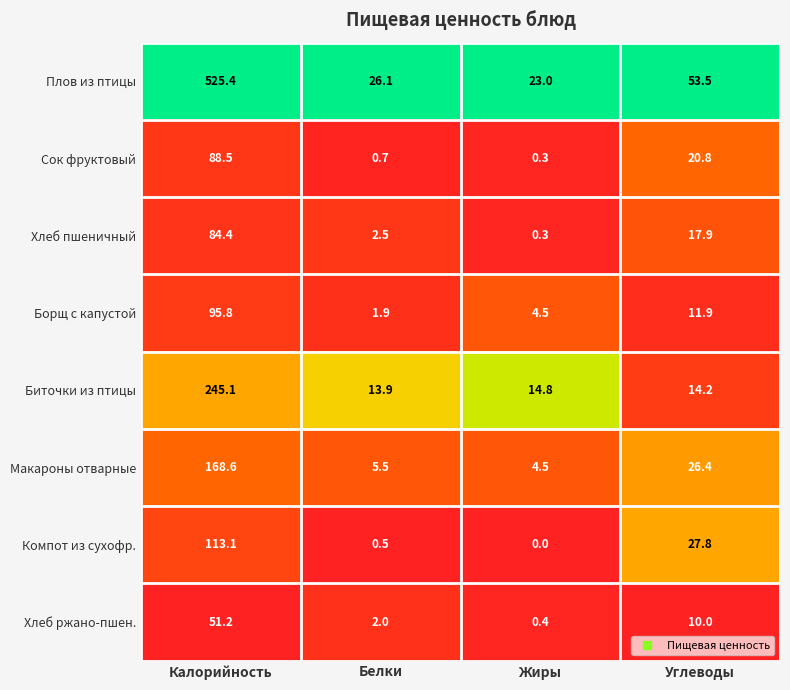

At which category does the chart reach its peak across all series?

Калорийность